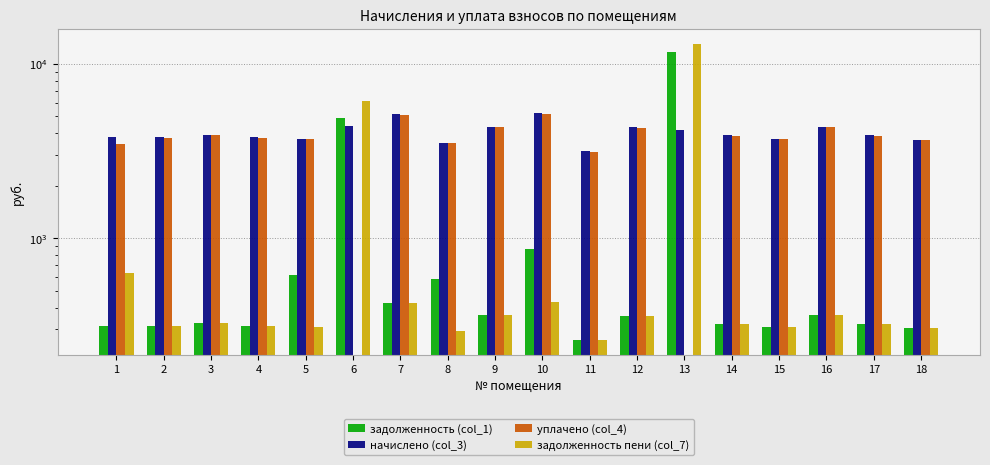

Which series has the largest range (max minus min)?

задолженность пени (col_7)